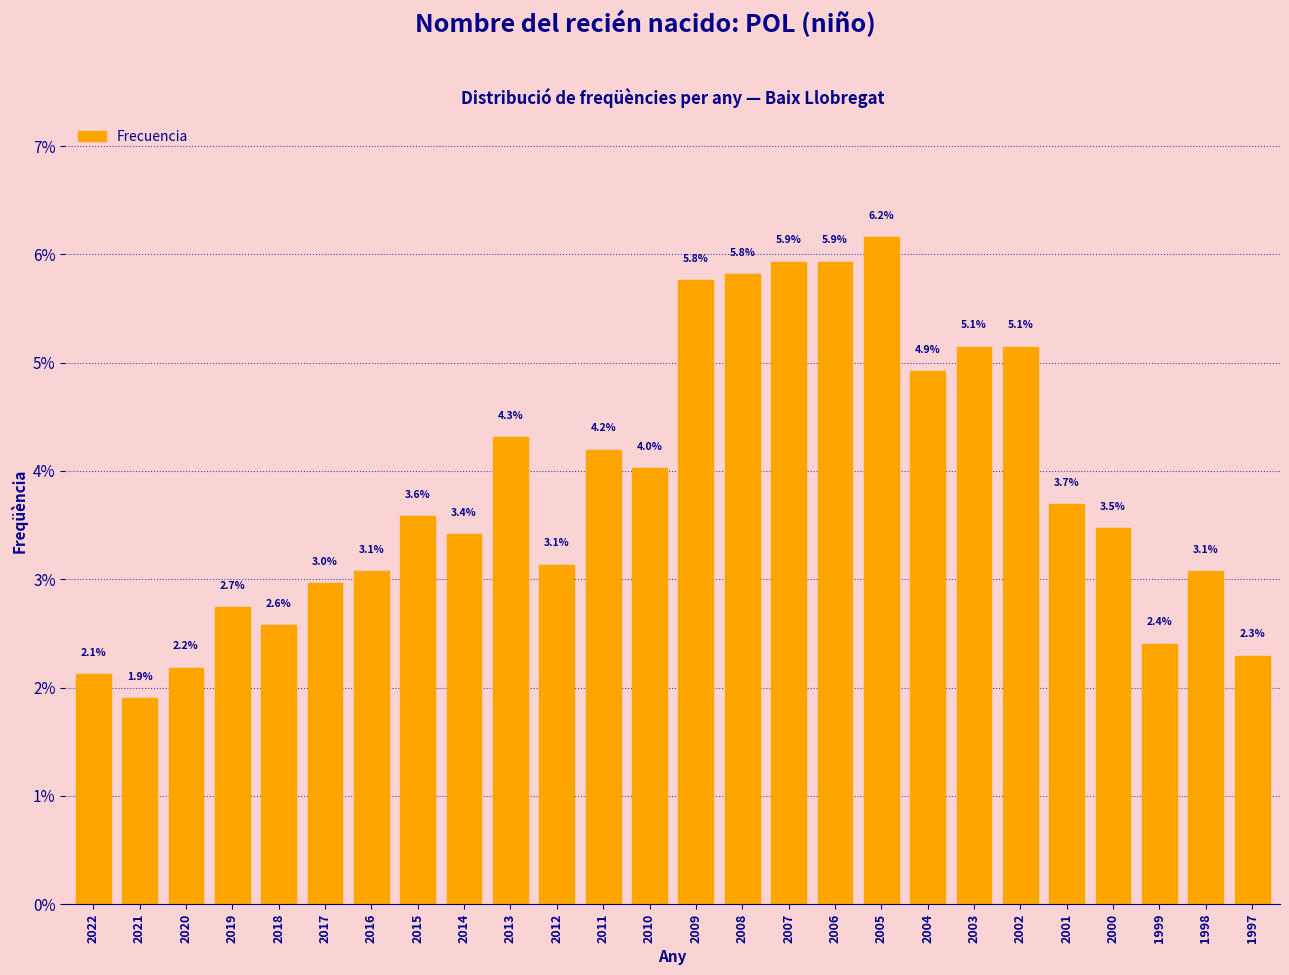

Reading left to right, transcribe all the data shown in this chart.

2022=2.1	2021=1.9	2020=2.2	2019=2.7	2018=2.6	2017=3.0	2016=3.1	2015=3.6	2014=3.4	2013=4.3	2012=3.1	2011=4.2	2010=4.0	2009=5.8	2008=5.8	2007=5.9	2006=5.9	2005=6.2	2004=4.9	2003=5.1	2002=5.1	2001=3.7	2000=3.5	1999=2.4	1998=3.1	1997=2.3